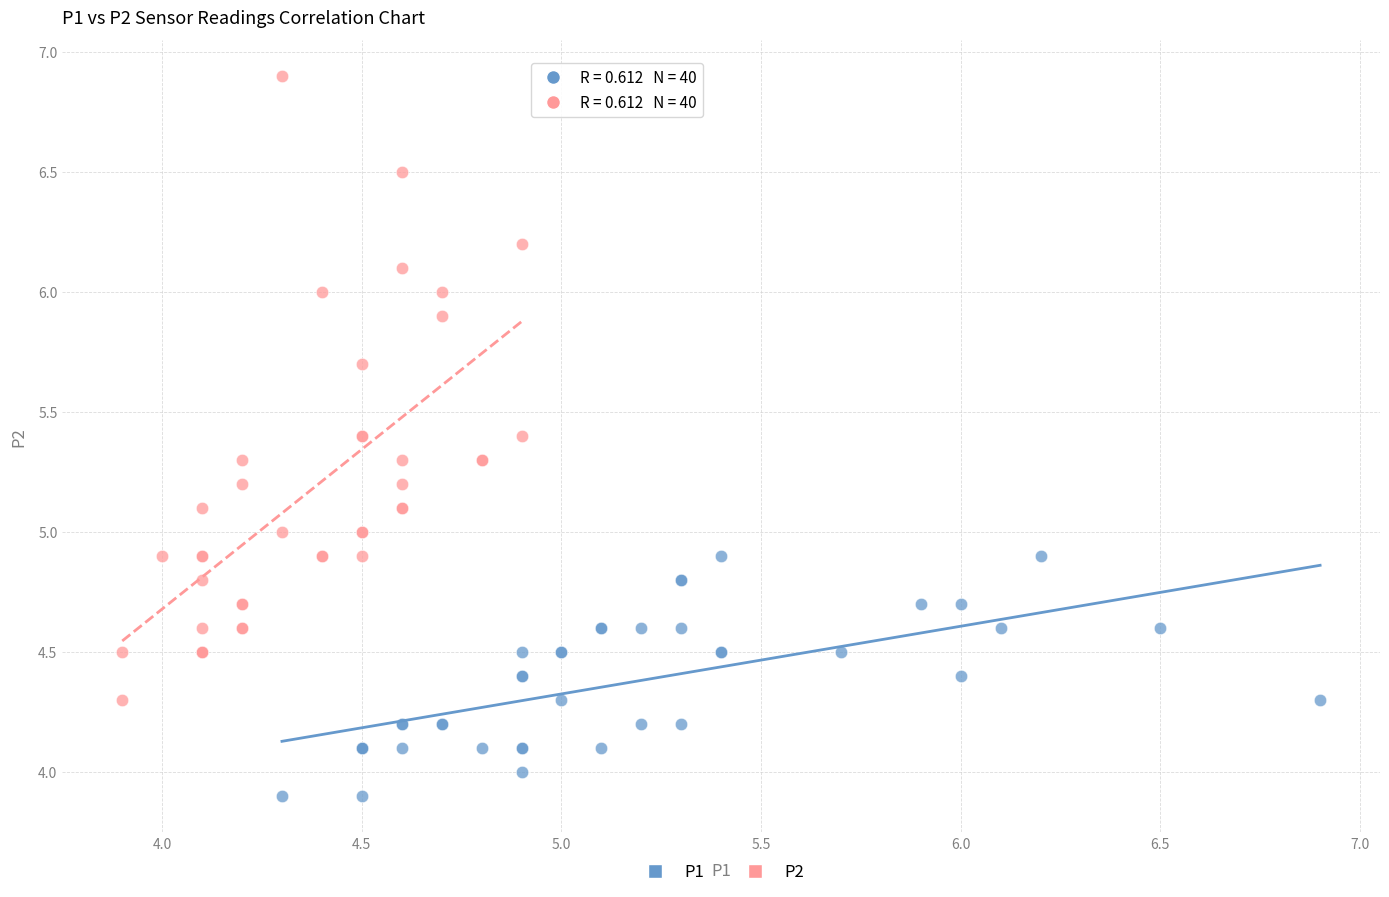

Which series has the widest spread of Y values?

P2